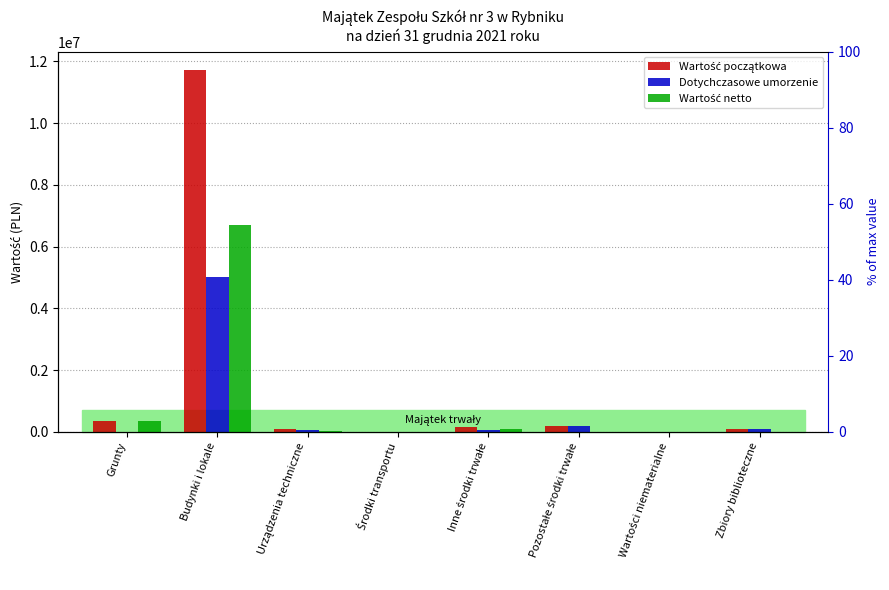

What is the greatest value displayed?

11728323.2